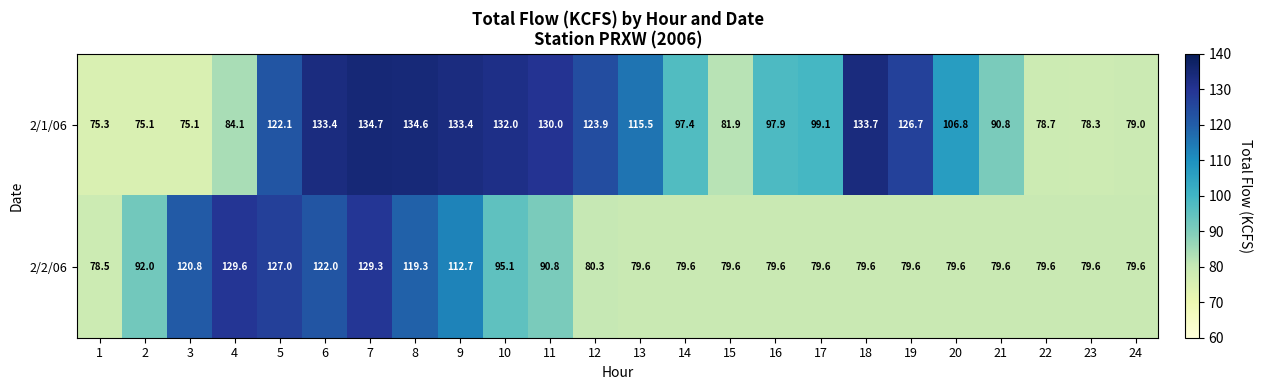

Rank the series by their maximum value, from highest to lowest.

2/1/06, 2/2/06